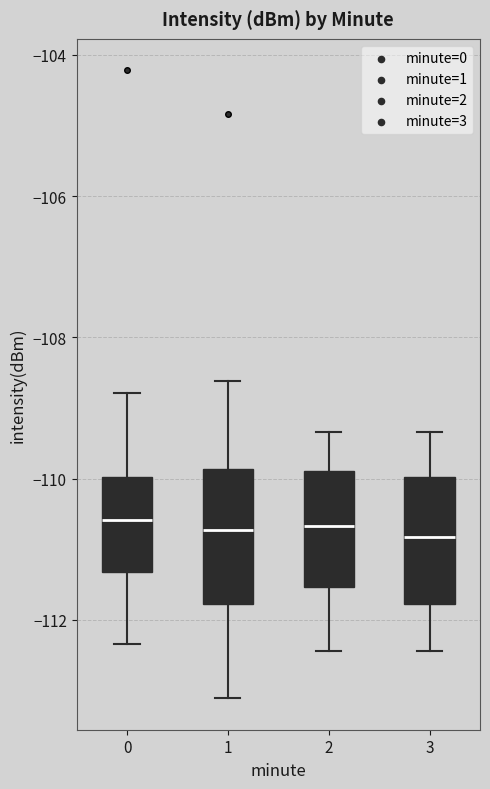

Where is the lower edge of the box at x = 2 on the y-axis? The values are not printed on the chart, so give them approximately, as read against the axis.

-111.6